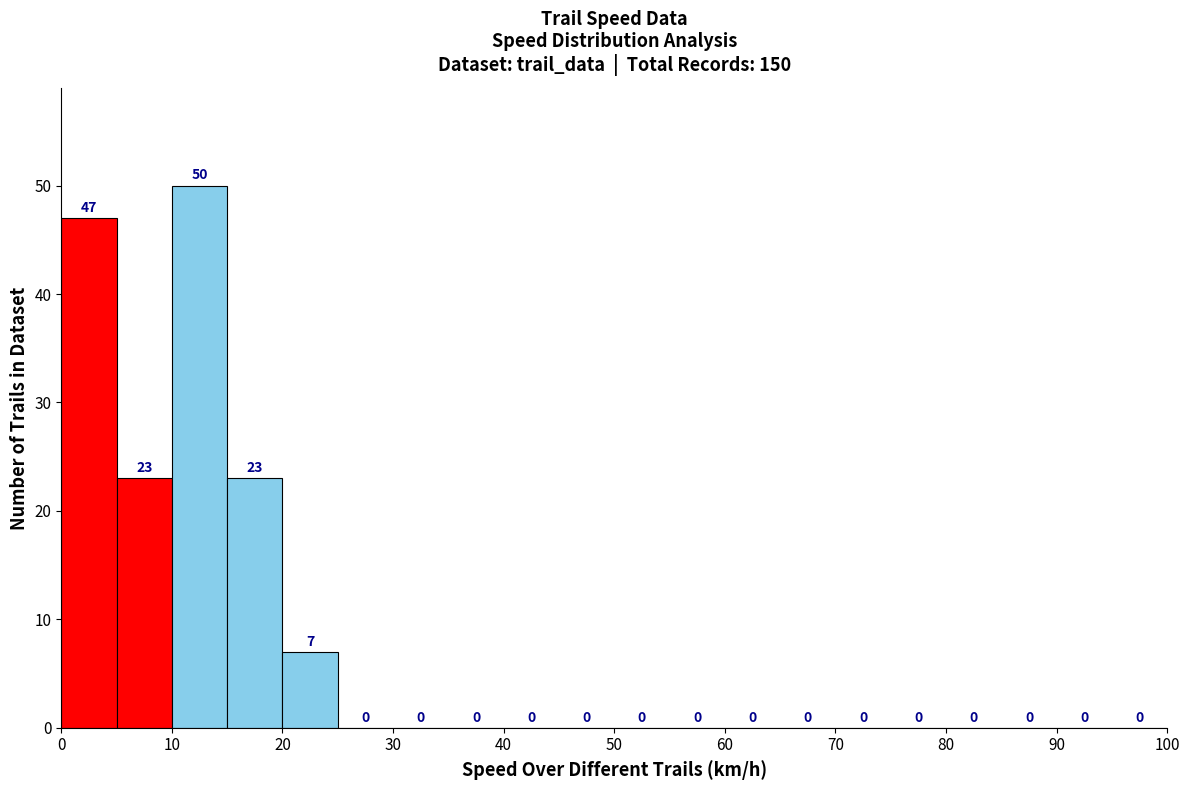

Reading left to right, transcribe this chart: for each bar, give the range it covers on the x-axis and its height.

0 to 5: 47
5 to 10: 23
10 to 15: 50
15 to 20: 23
20 to 25: 7
25 to 30: 0
30 to 35: 0
35 to 40: 0
40 to 45: 0
45 to 50: 0
50 to 55: 0
55 to 60: 0
60 to 65: 0
65 to 70: 0
70 to 75: 0
75 to 80: 0
80 to 85: 0
85 to 90: 0
90 to 95: 0
95 to 100: 0